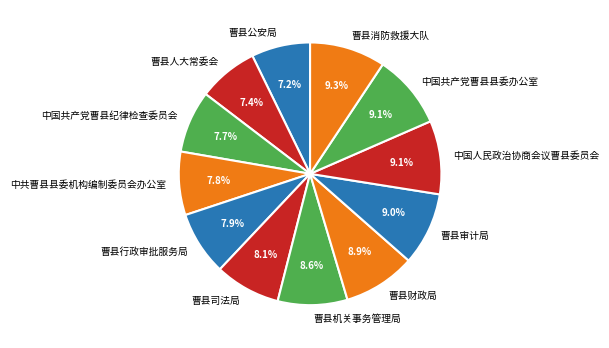

Is there a majority slice in this chart?

No